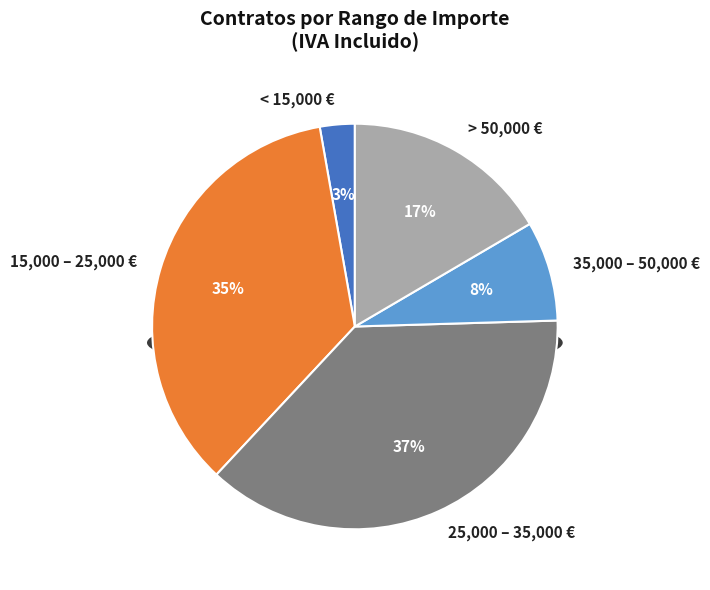

True or false: 34 accounts for 1% of the total.

False